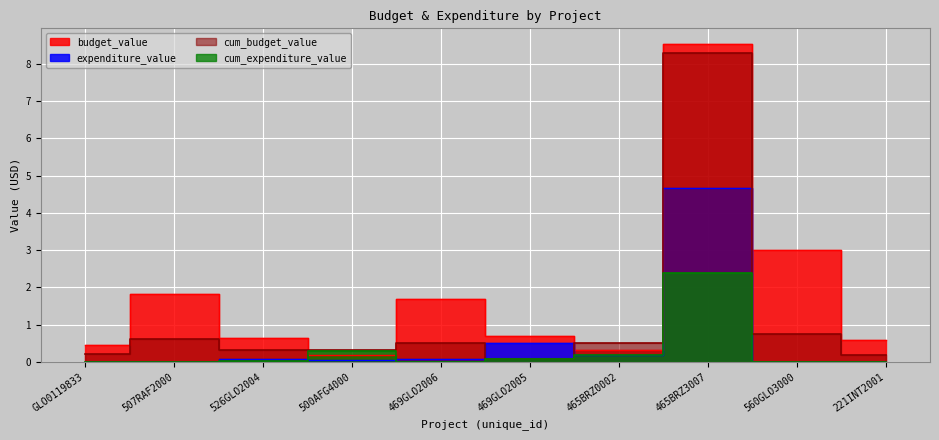

Is it true that expenditure_value equals 4.7 at 465BRZ3007?

True